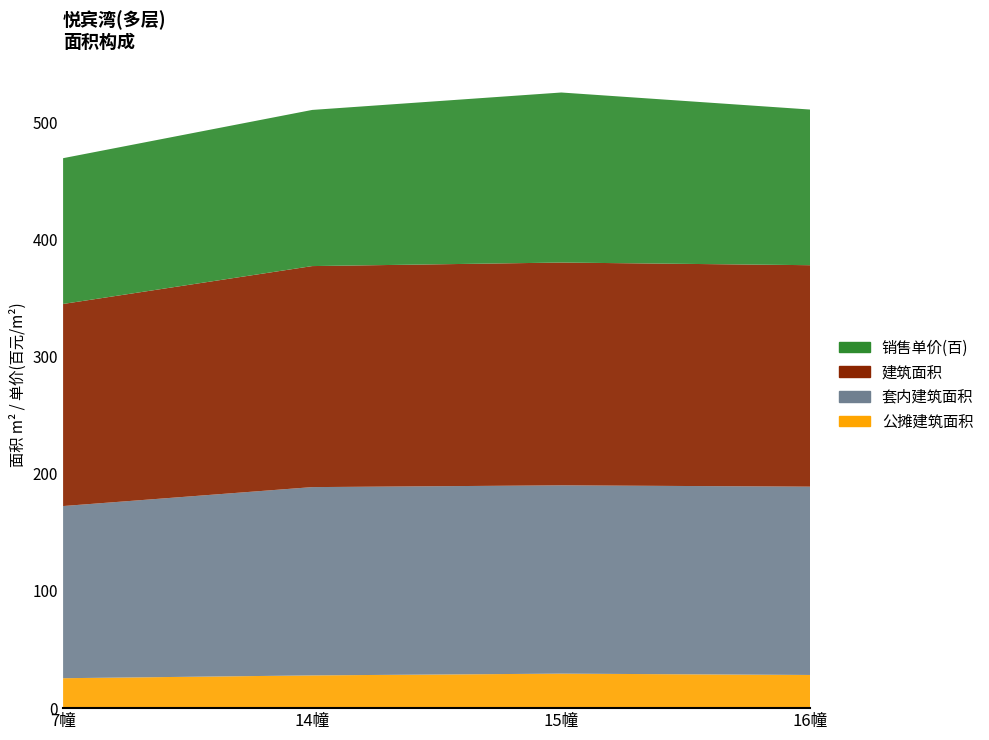

Reading right to left, what are all the values shown in this chart?

销售单价: 16幢=13280.0	15幢=14510.4	14幢=13137.6	7幢=12223.1
建筑面积: 16幢=189.0	15幢=190.1	14幢=188.6	7幢=172.4
套内建筑面积: 16幢=160.7	15幢=160.7	14幢=160.7	7幢=146.9
公摊建筑面积: 16幢=28.3	15幢=29.4	14幢=27.9	7幢=25.5